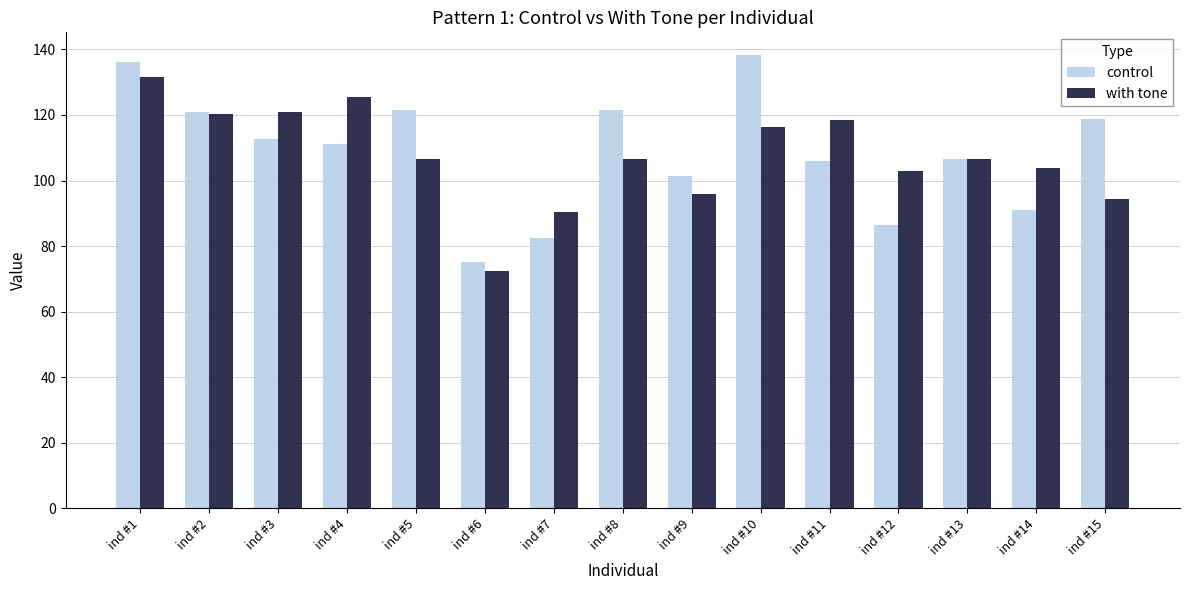

What is the lowest value of the control series?

75.0